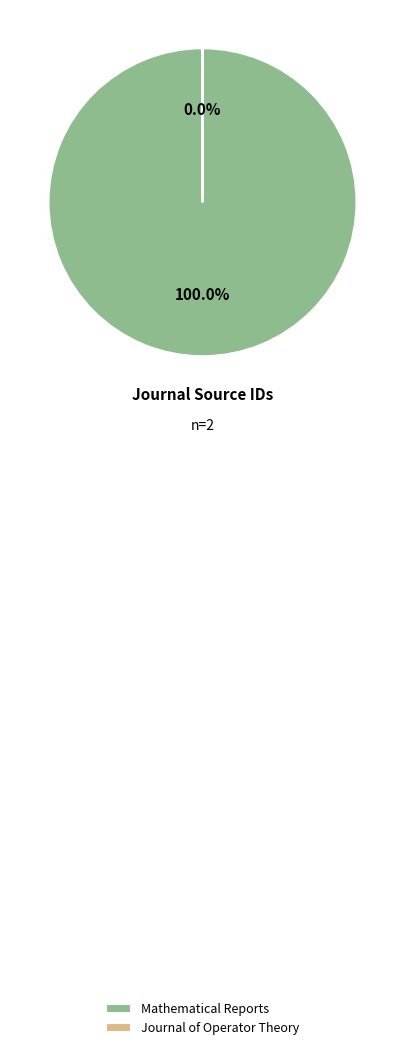

Which category has the biggest portion of the pie?

Mathematical Reports